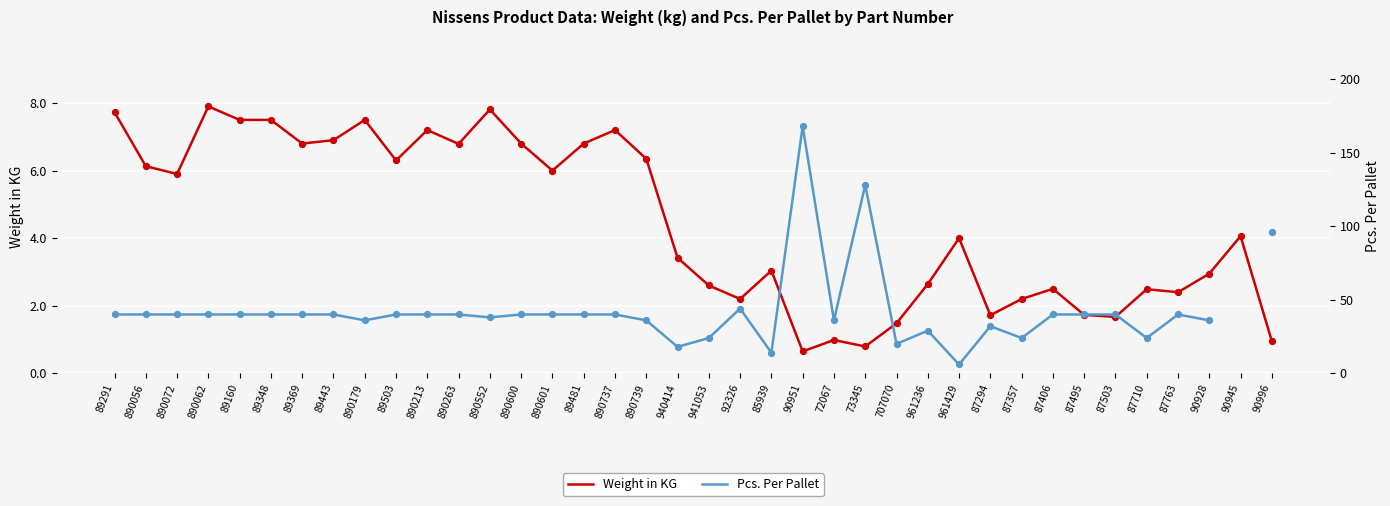

Is the value of Weight in KG at 90928 greater than the value of Pcs. Per Pallet at 961236?

No